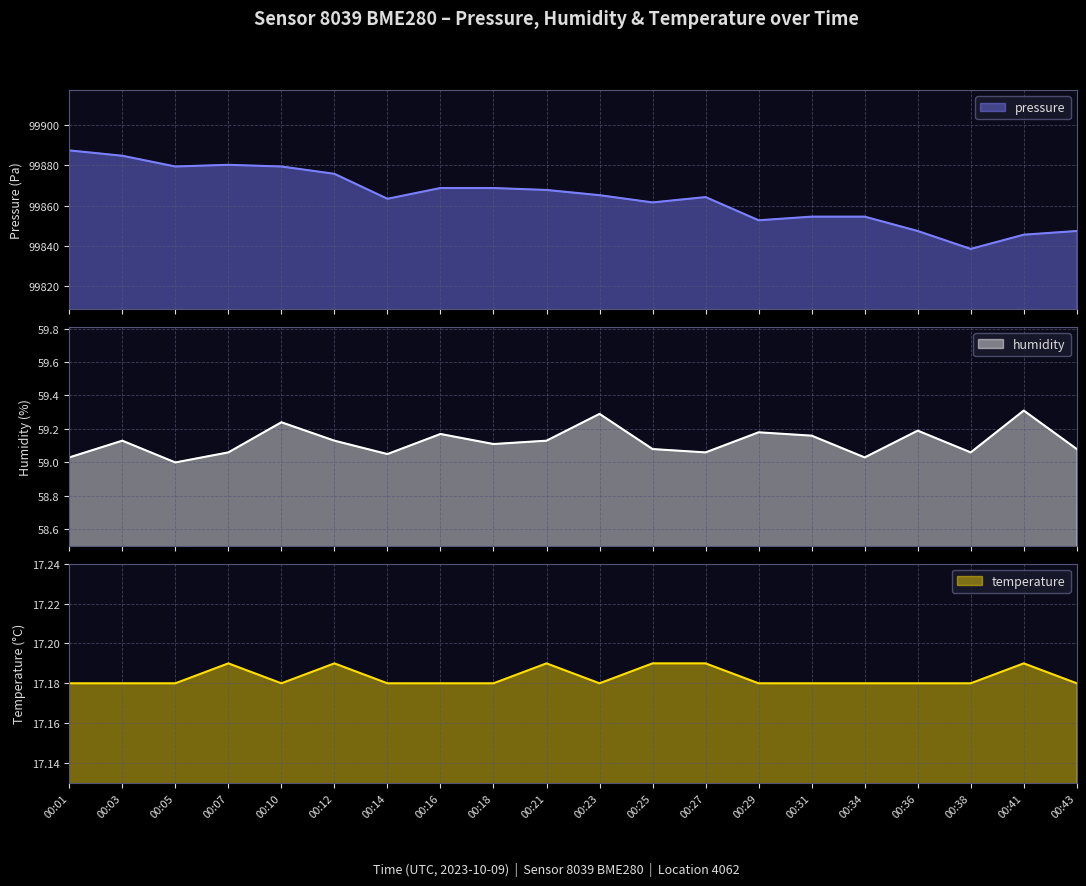

True or false: humidity and temperature intersect in this chart.

False